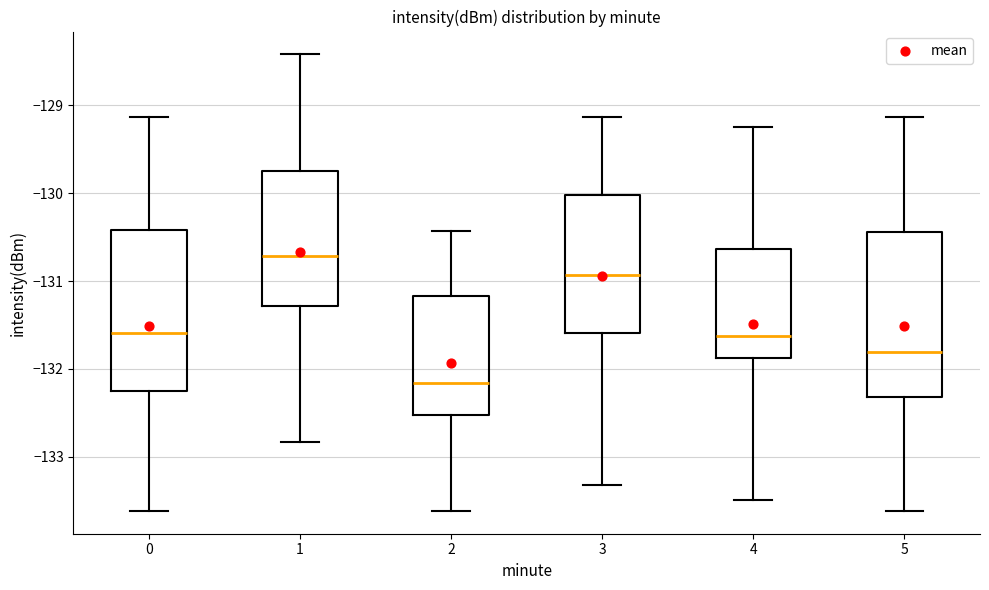

Where is the upper edge of the box at x = 4 on the y-axis? The values are not printed on the chart, so give them approximately, as read against the axis.

-130.6